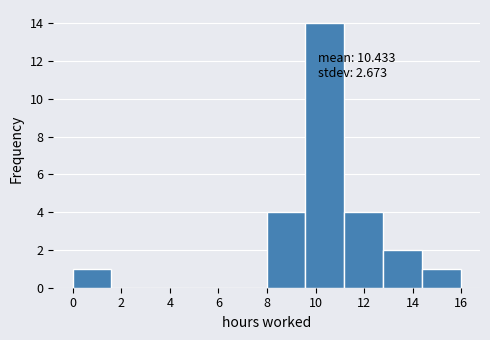

Over which range of the x-axis is the bar tallest?

9.6 to 11.2